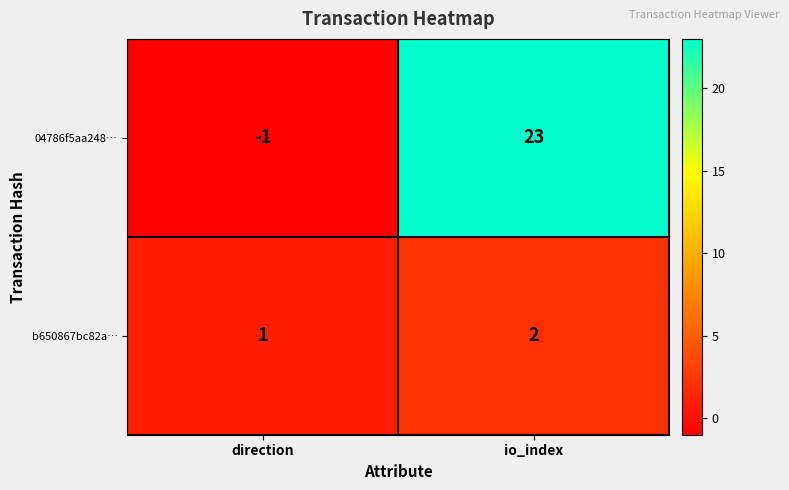

List the series in order of their peak value, lowest first.

b650867bc82a…, 04786f5aa248…